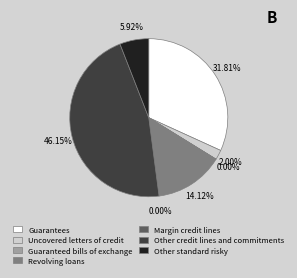

Is Guarantees the majority of the pie?

No